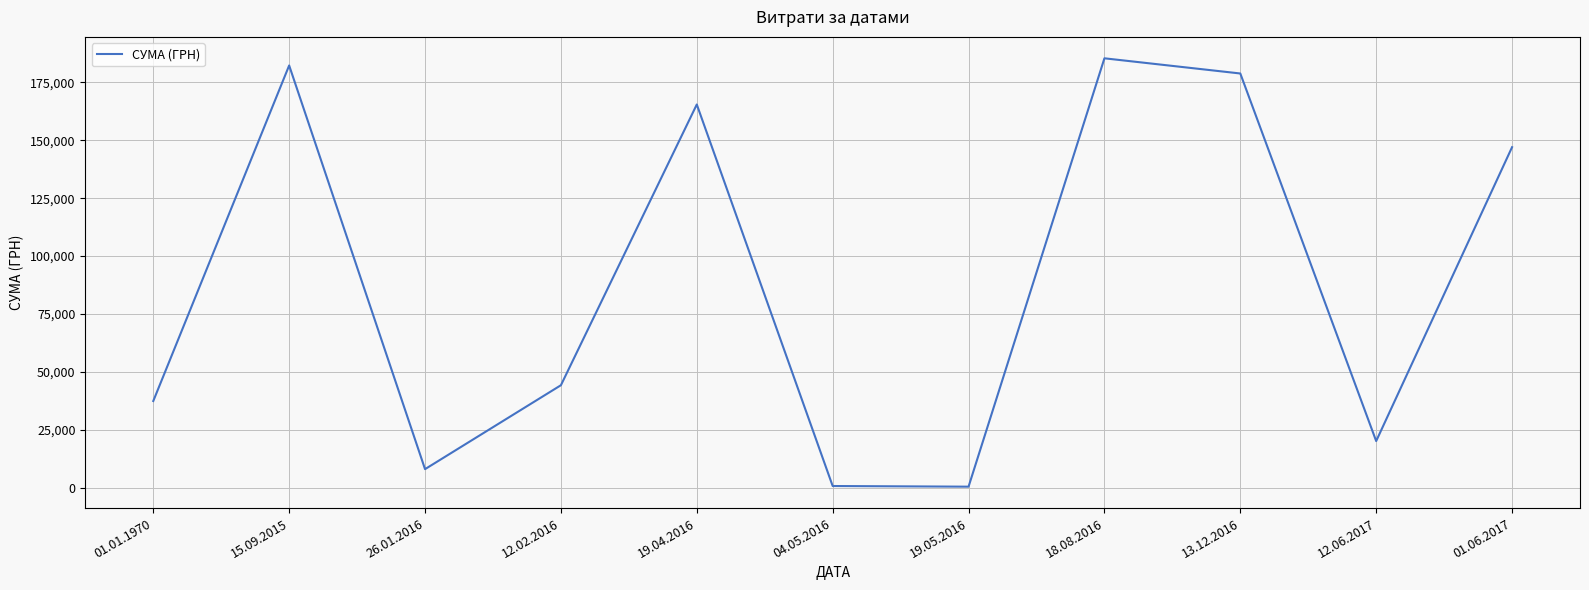

Approximately how many times larger is the value at 13.12.2016 compared to 12.06.2017?

8.9